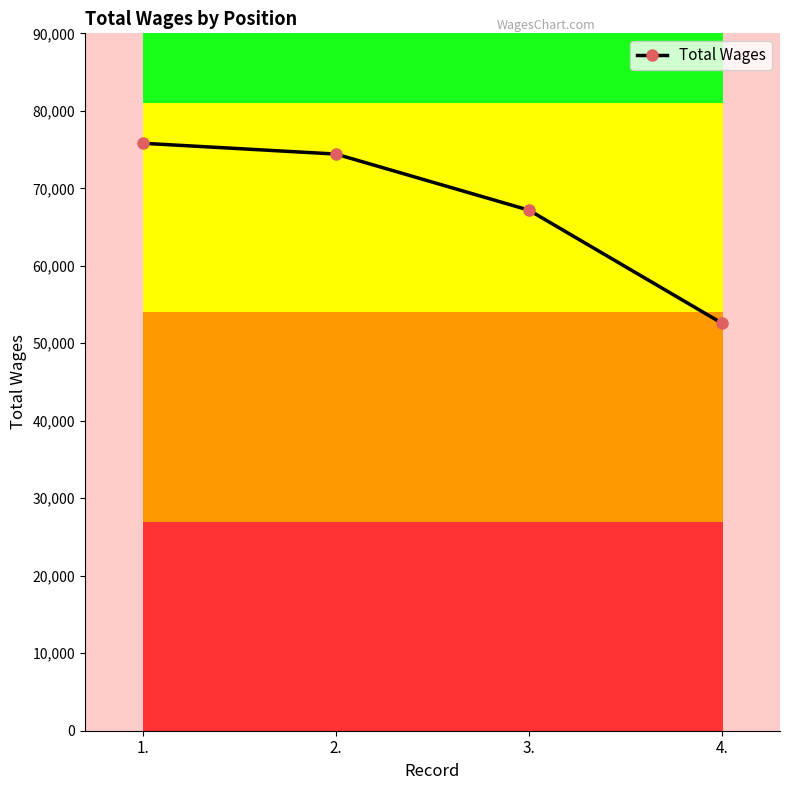

Which has a higher value, 3. or 2.?

2.